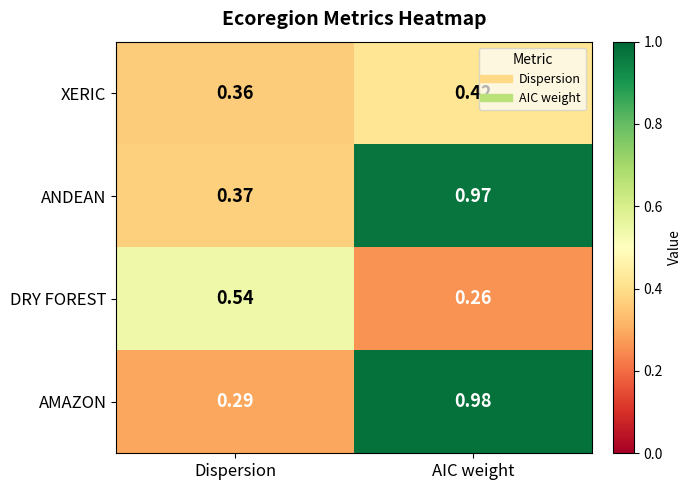

At which category does the chart reach its minimum across all series?

AIC weight